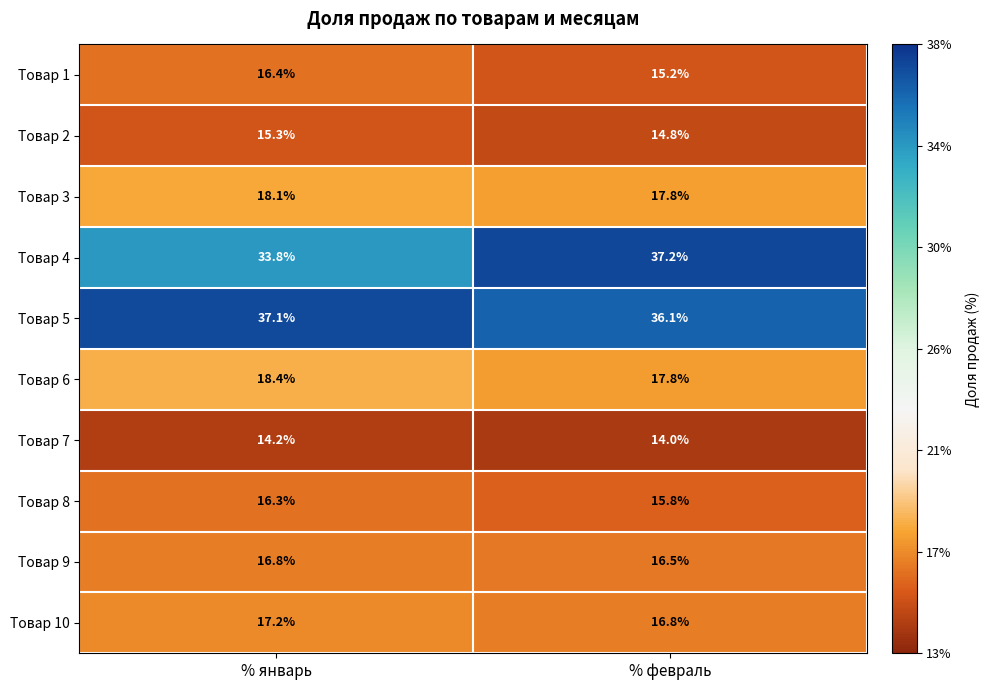

Between % январь and % февраль, which series saw the biggest shift?

Товар 4